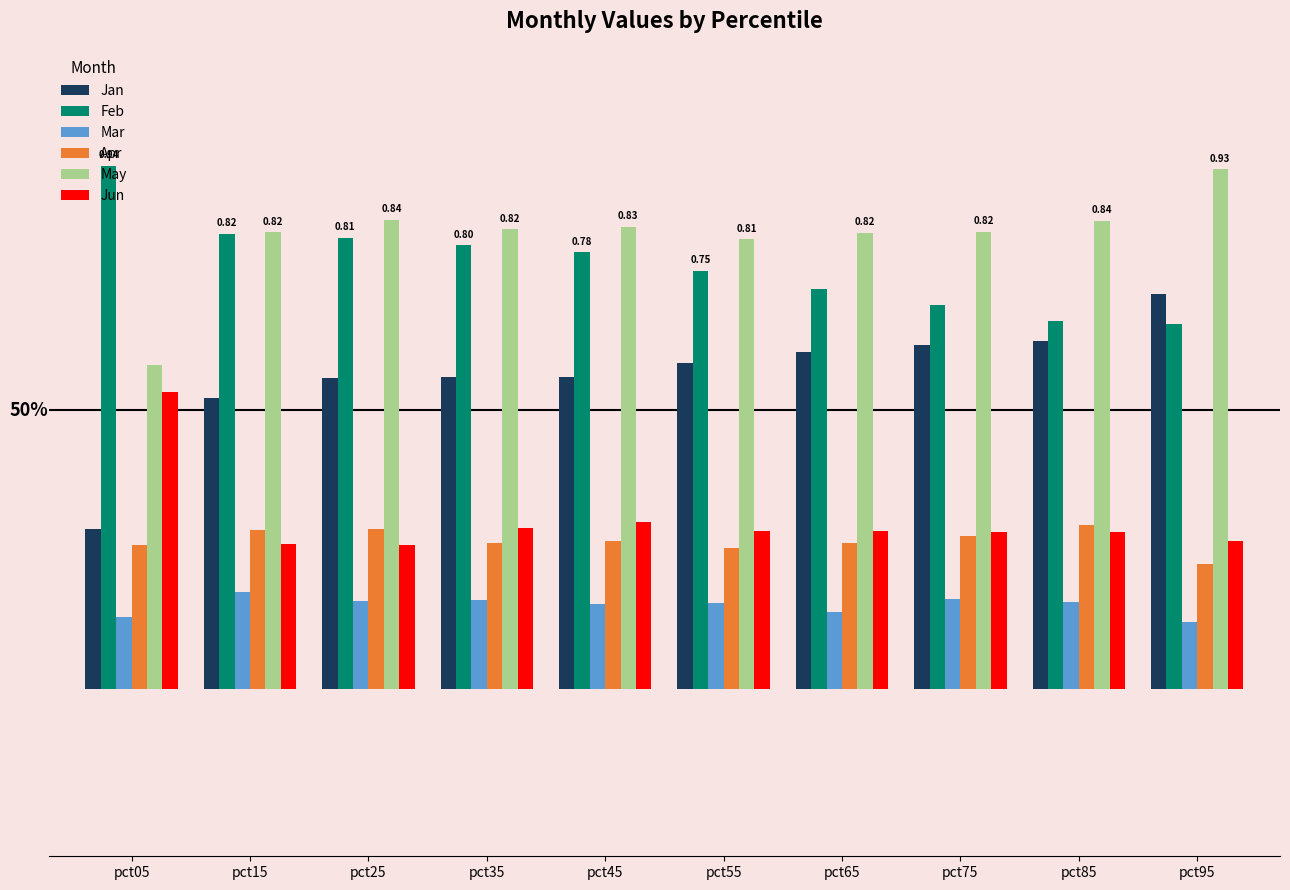

Which series has the largest total across all categories?

May